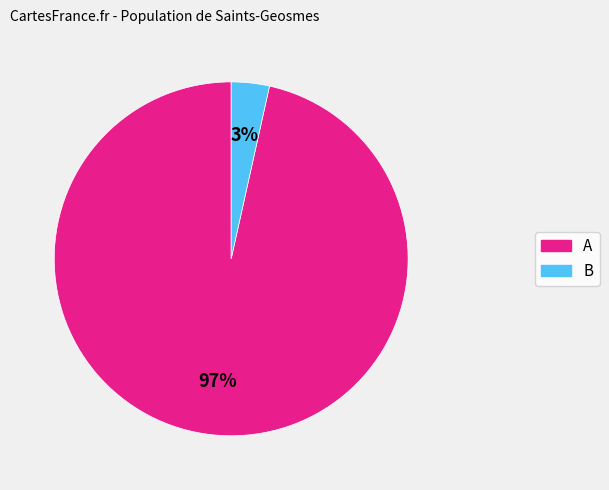

Is there a majority slice in this chart?

Yes